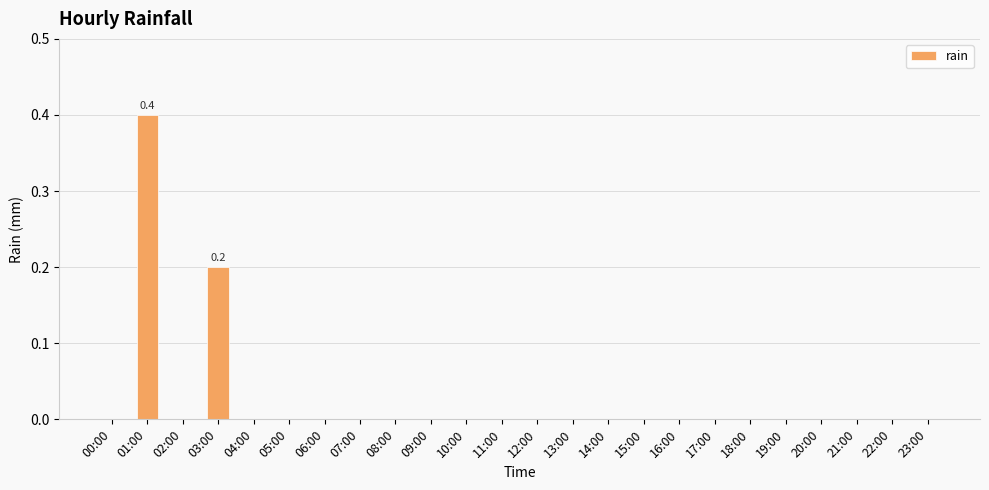

Reading left to right, list all the values displayed in this chart.

00:00=0.0	01:00=0.4	02:00=0.0	03:00=0.2	04:00=0.0	05:00=0.0	06:00=0.0	07:00=0.0	08:00=0.0	09:00=0.0	10:00=0.0	11:00=0.0	12:00=0.0	13:00=0.0	14:00=0.0	15:00=0.0	16:00=0.0	17:00=0.0	18:00=0.0	19:00=0.0	20:00=0.0	21:00=0.0	22:00=0.0	23:00=0.0